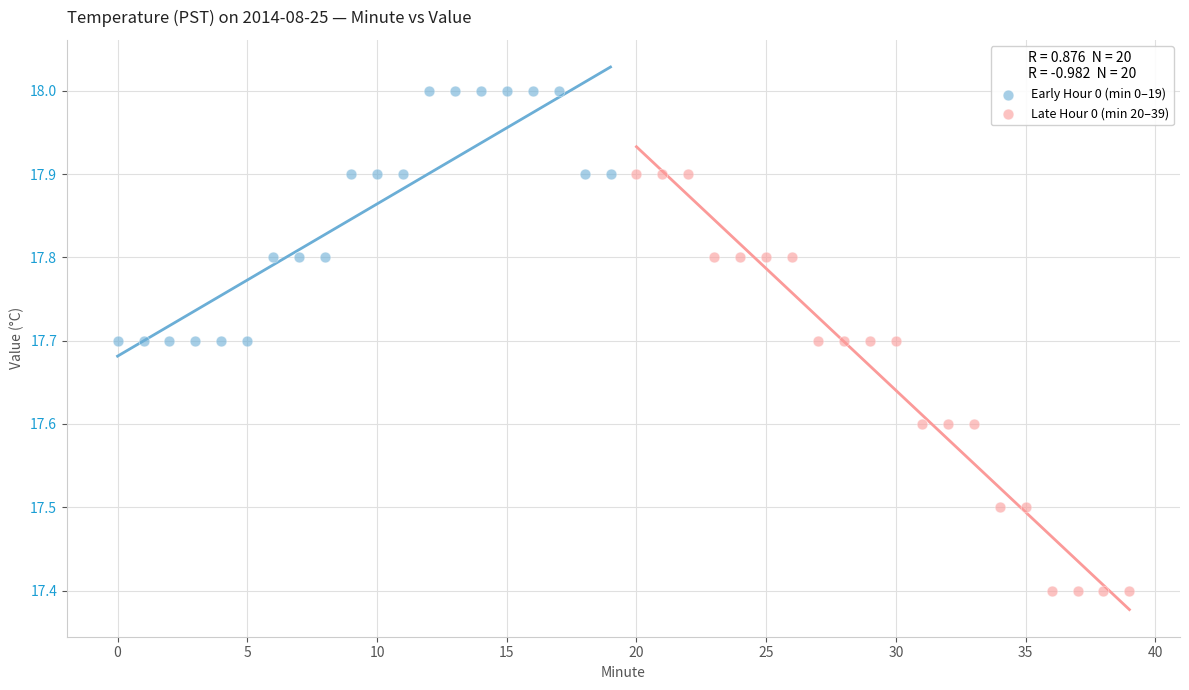

Which series contains the lowest Y value?

Late Hour 0 (min 20–39)